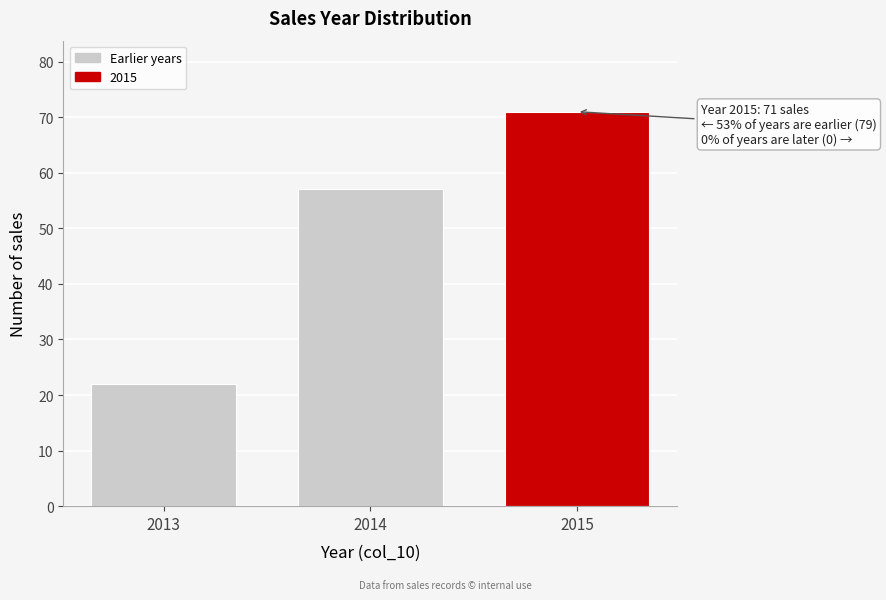

Reading left to right, list all the values displayed in this chart.

22	57	71